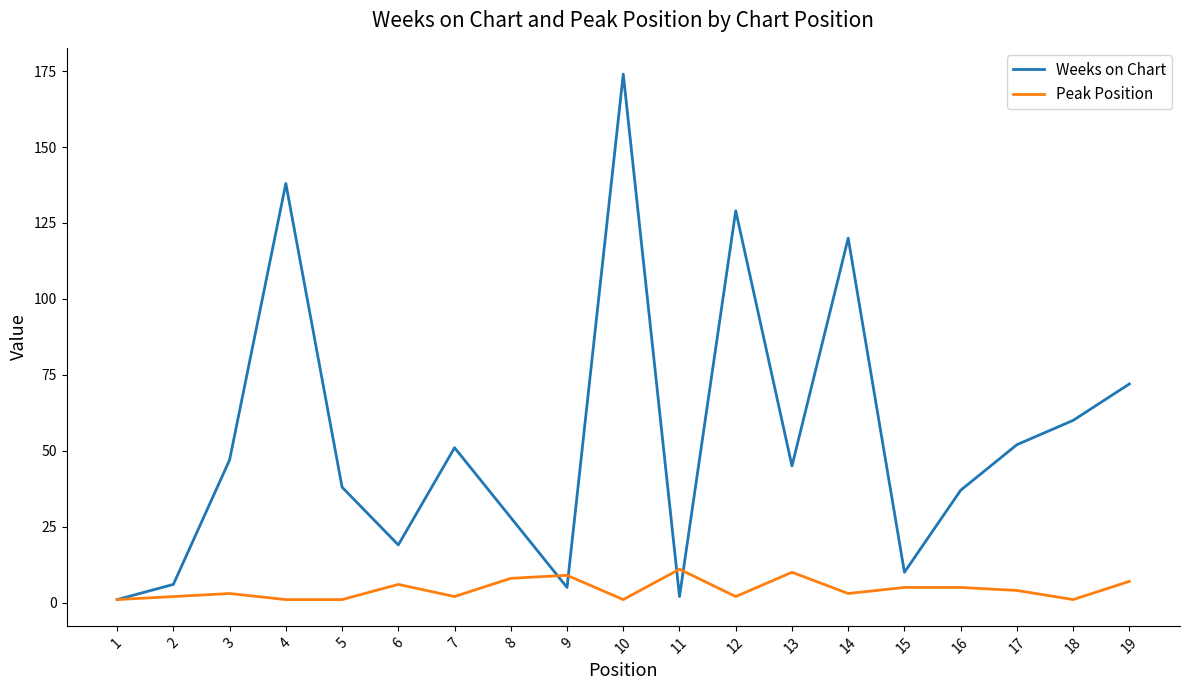

At which category does the chart reach its peak across all series?

10